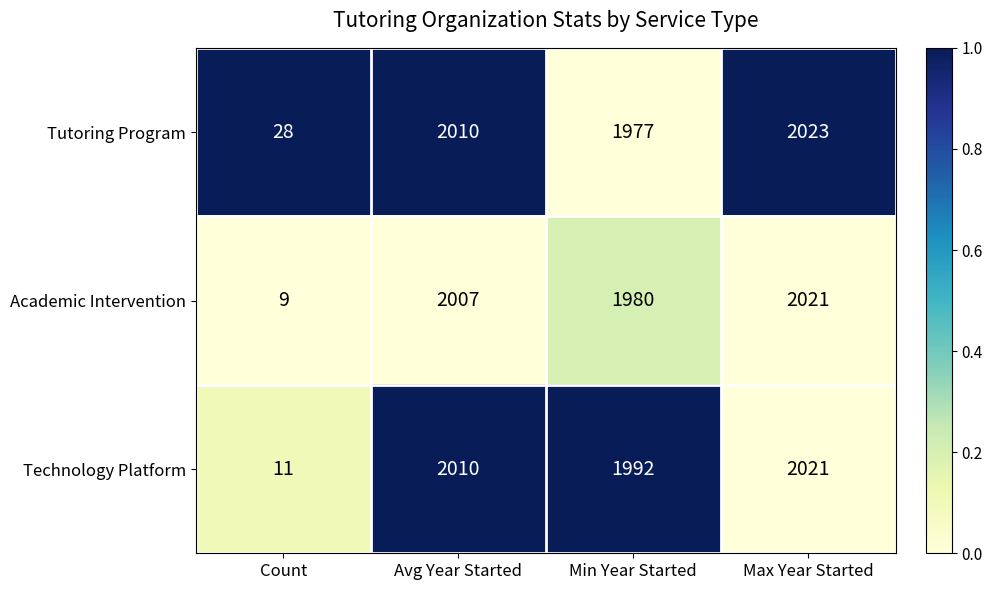

Between Min Year Started and Max Year Started, which series saw the biggest shift?

Tutoring Program